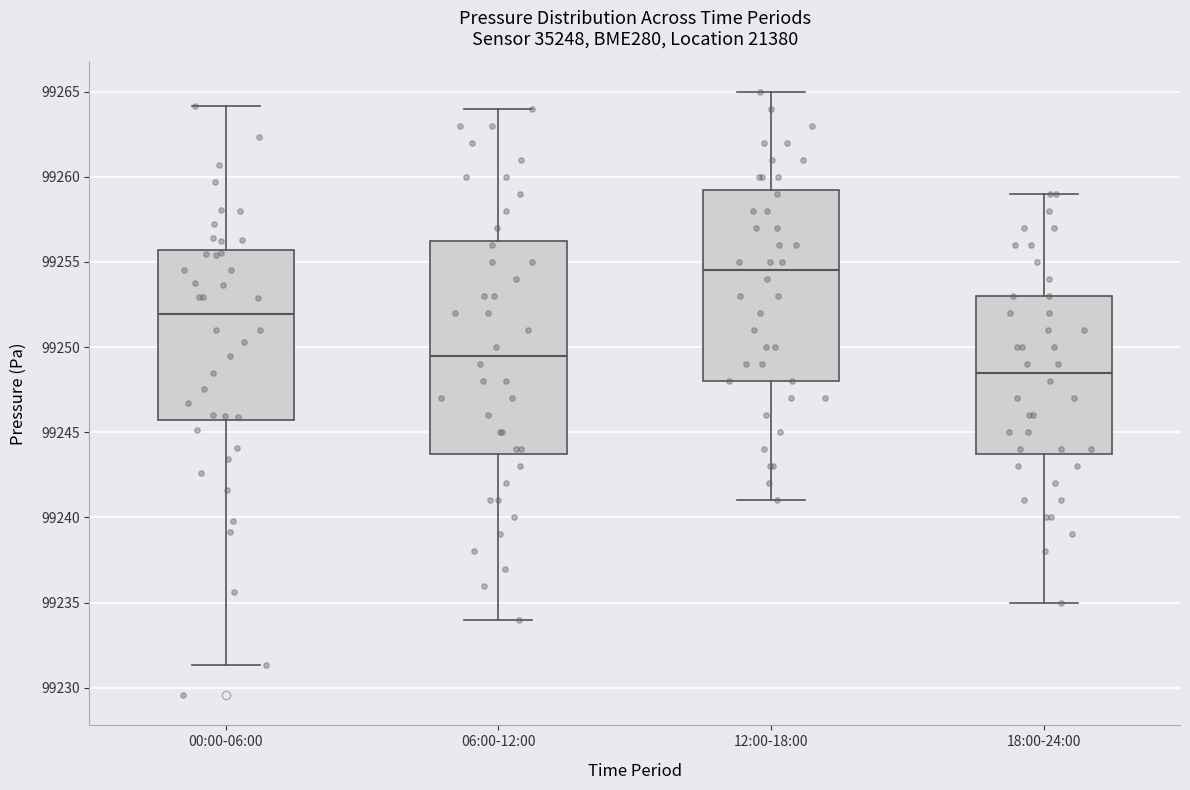

Reading left to right, transcribe this box plot: for each box, give where its median line is, the range the box spans, and where its two whiskers end, as read against the y-axis. The values are not printed on the chart, so give them approximately, as read against the axis.

00:00-06:00: median 99252.0, box 99245.5 to 99255.5, whiskers 99231.5 to 99264.0
06:00-12:00: median 99249.5, box 99244.0 to 99256.5, whiskers 99234.0 to 99264.0
12:00-18:00: median 99254.5, box 99248.0 to 99259.5, whiskers 99241.0 to 99265.0
18:00-24:00: median 99248.5, box 99244.0 to 99253.0, whiskers 99235.0 to 99259.0